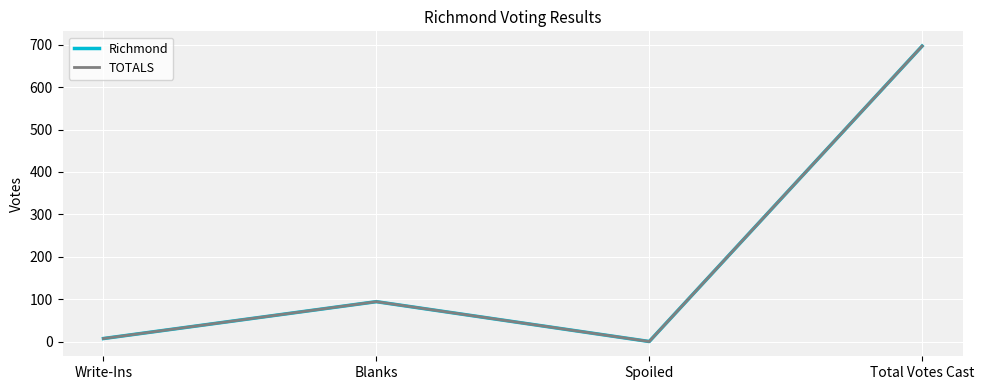

What position from the left is Blanks?

2